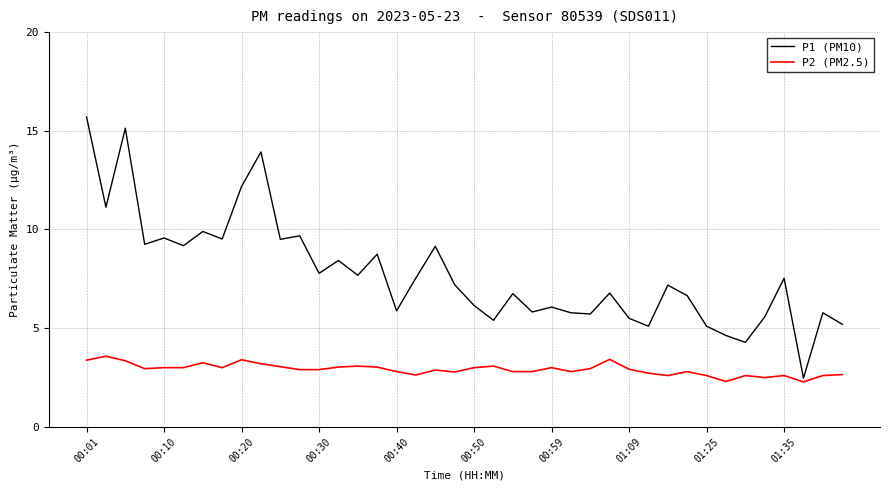

List the series in order of their overall mean, lowest first.

P2 (PM2.5), P1 (PM10)